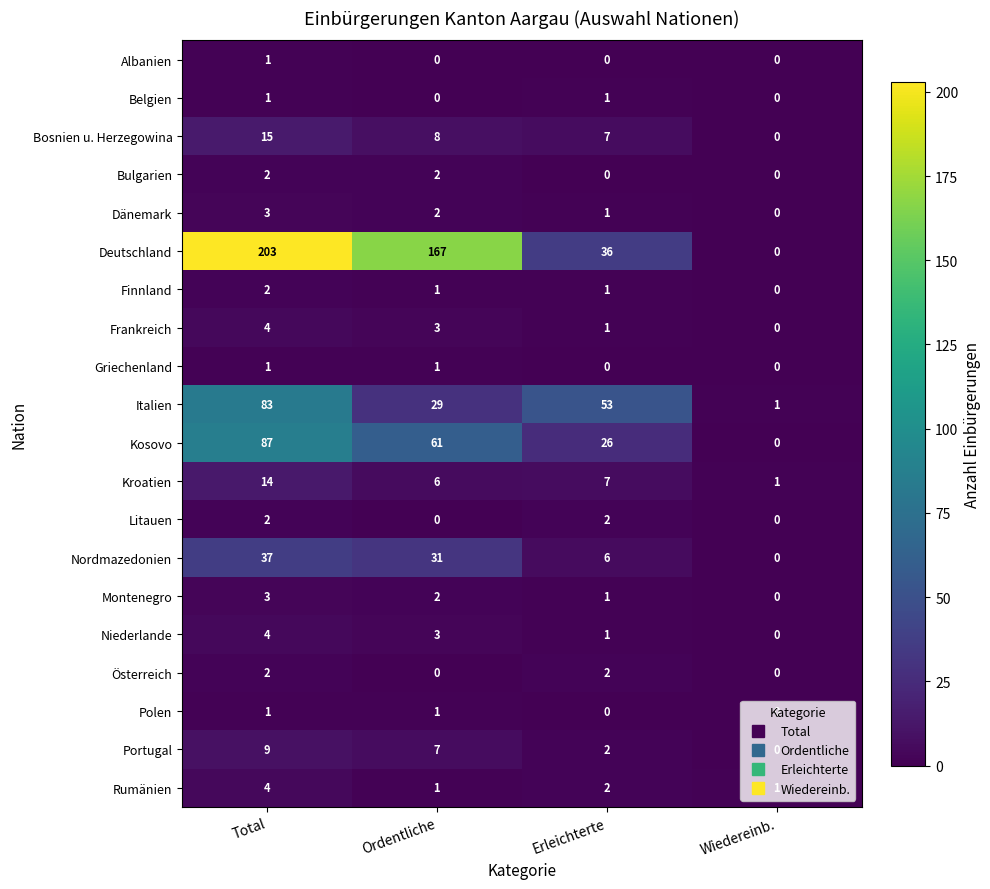

At which label does Finnland first exceed 1?

Total